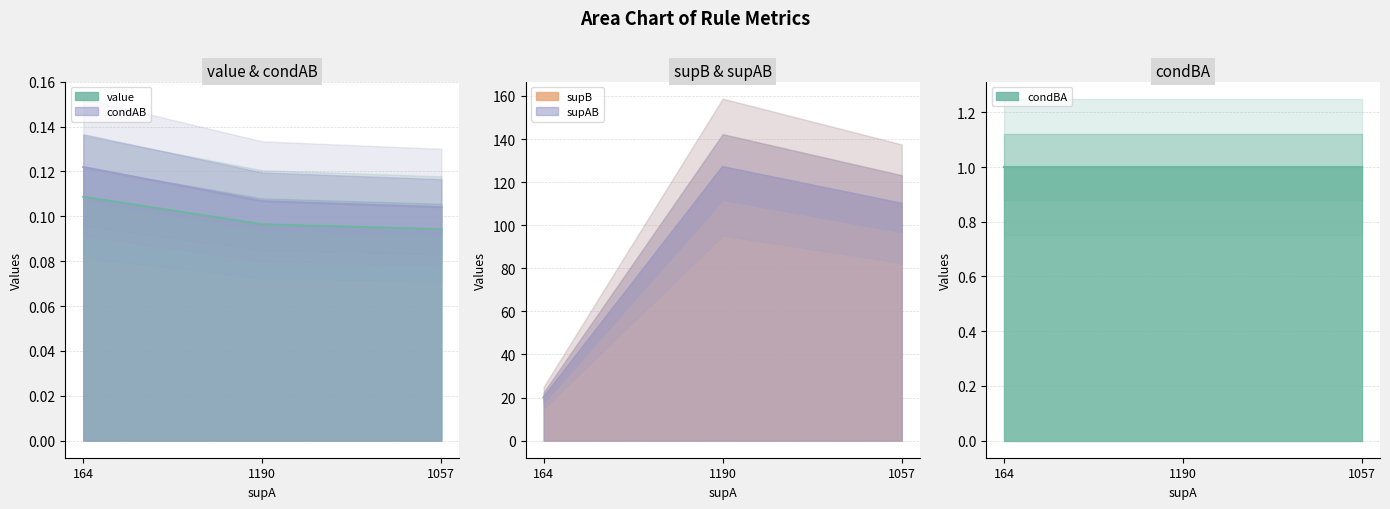

Which series has the largest range (max minus min)?

supB